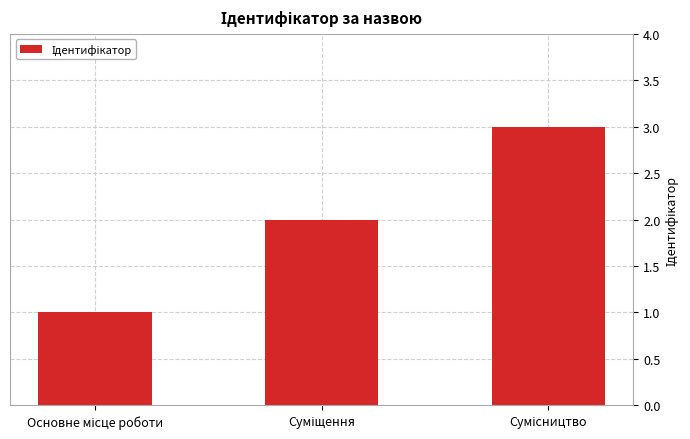

Reading left to right, list all the values displayed in this chart.

1	2	3